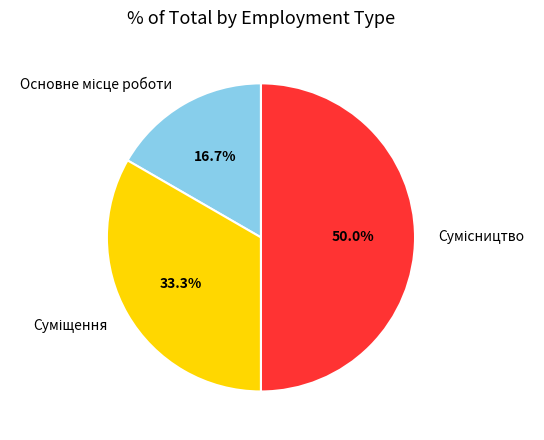

Count the number of slices in the pie.

3